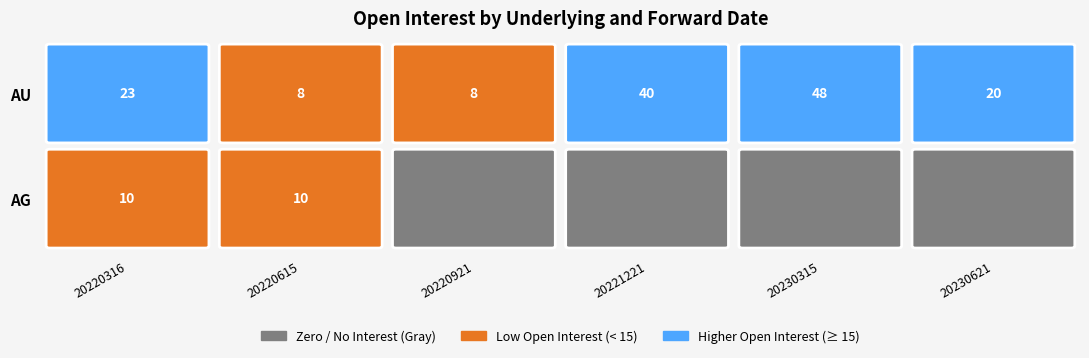

The value of AG at 20230315 is 0. True or false?

True